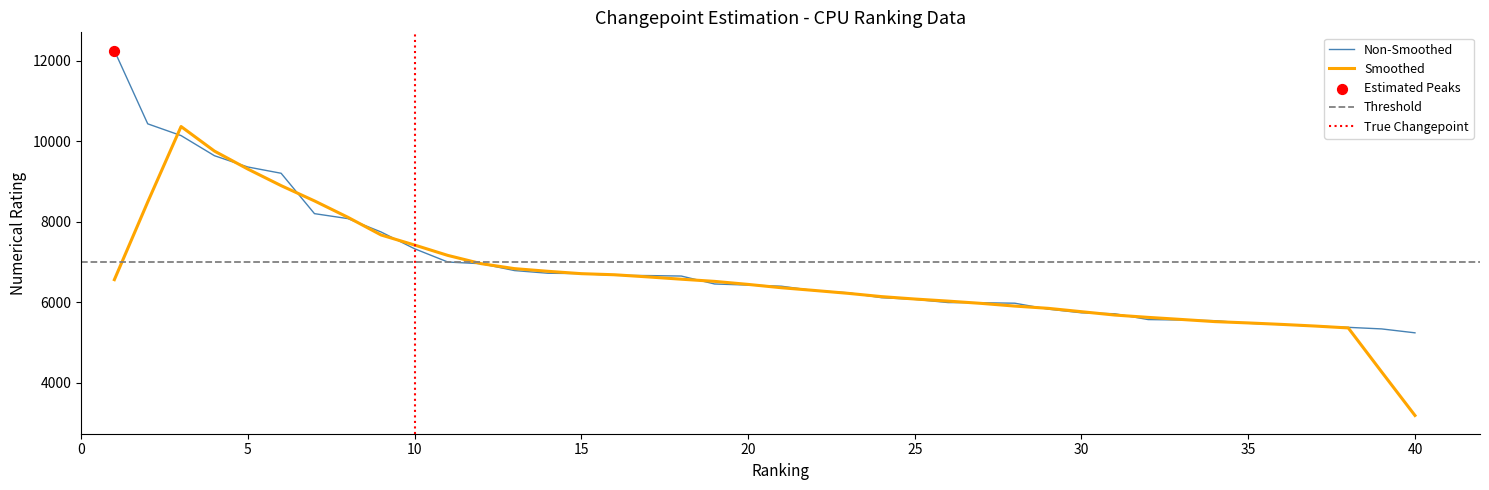

What is the ratio of the value at 25 to the value at 39?

1.1